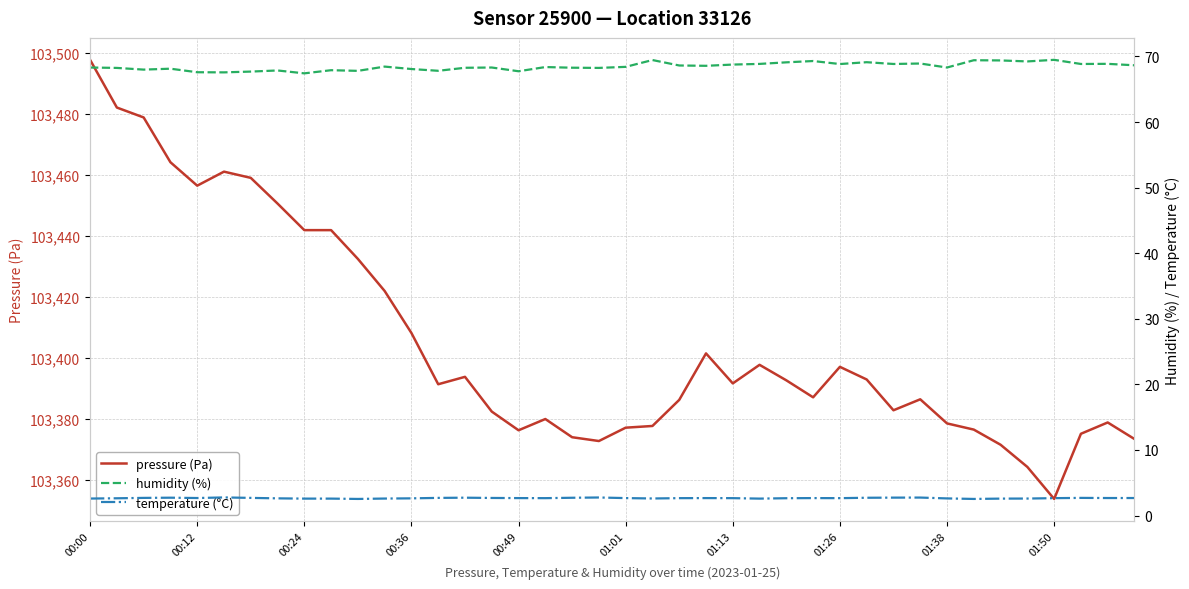

What is the highest value of the pressure (Pa) series?

103497.8